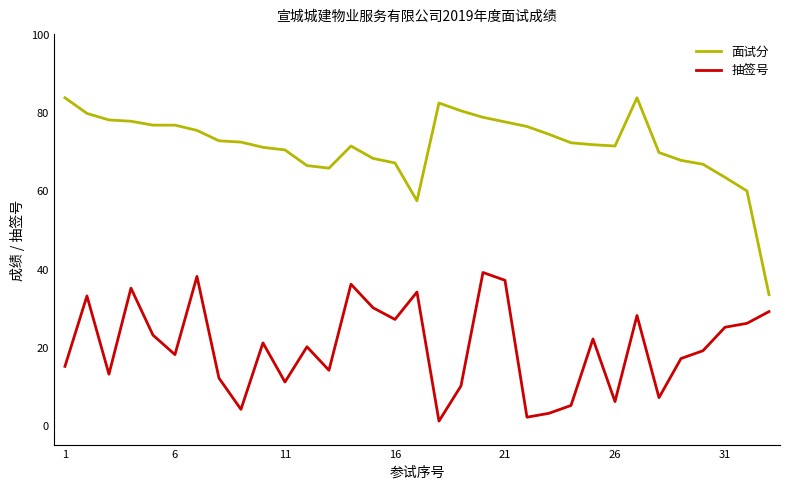

What is the average value of the 面试分 series?

71.5